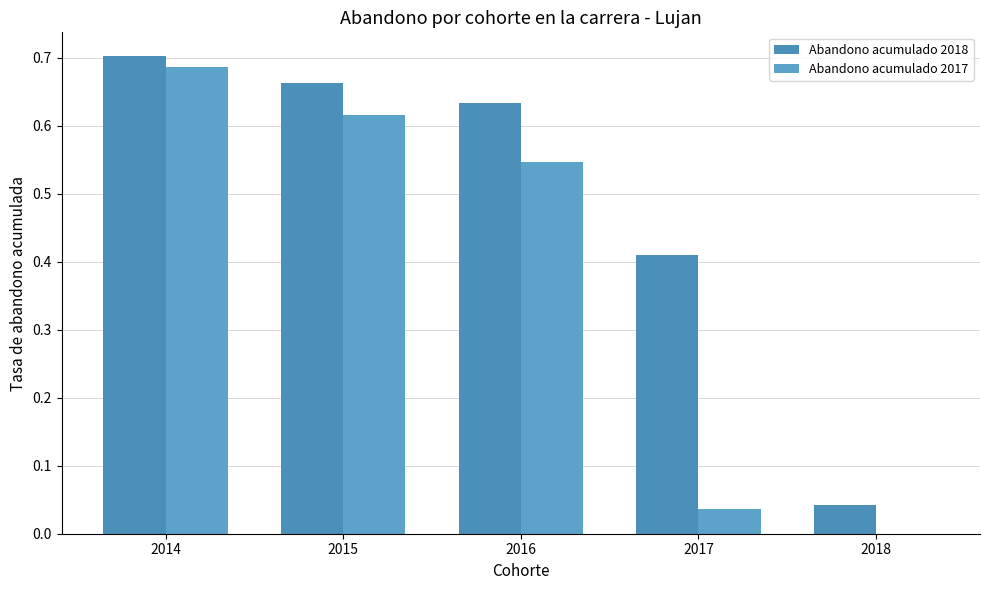

What is the sum of the Abandono acumulado 2018 values at 2016 and 2015?

1.3